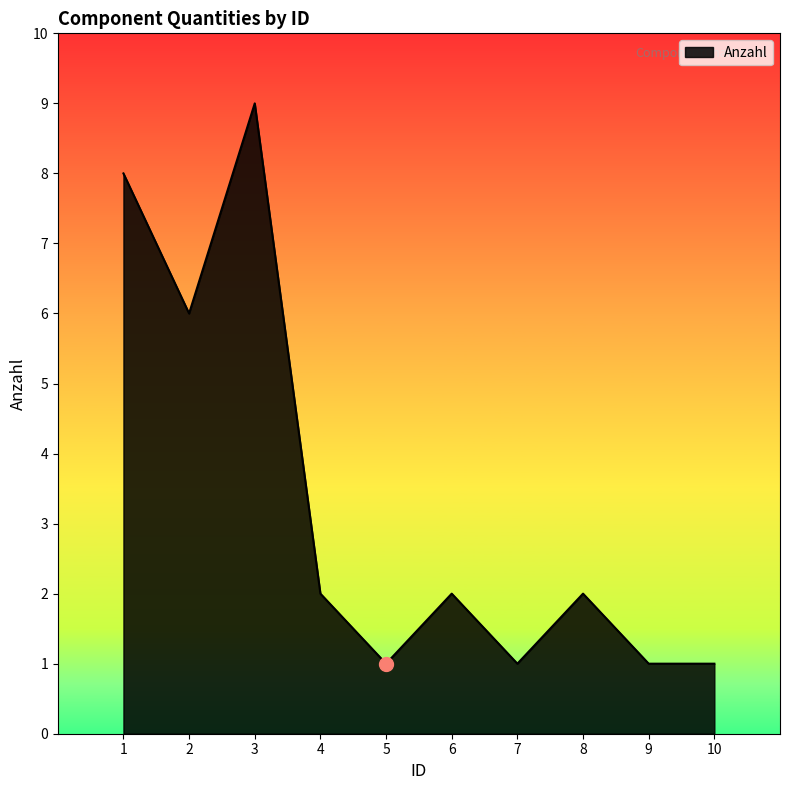

The value at 8 is 3. True or false?

False